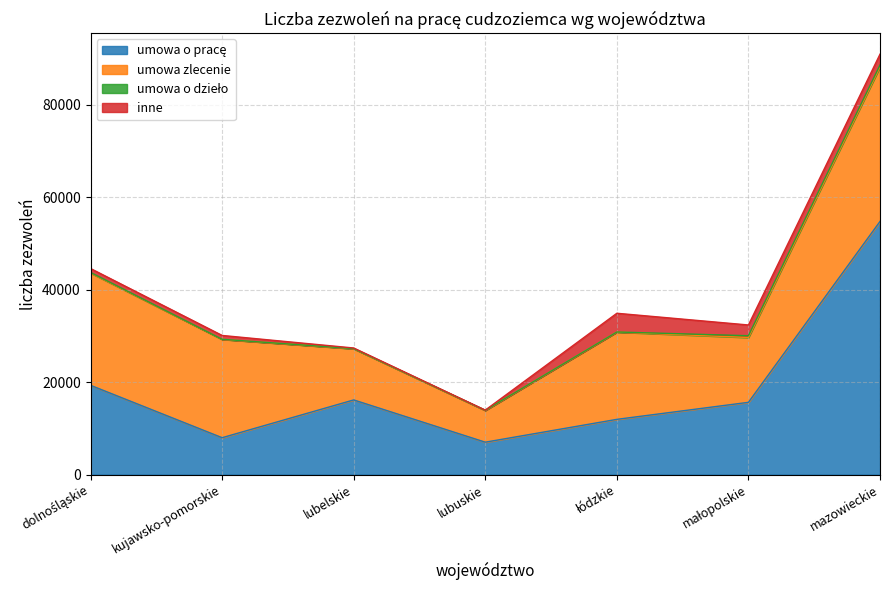

The value of umowa zlecenie at lubelskie is 3800. True or false?

False